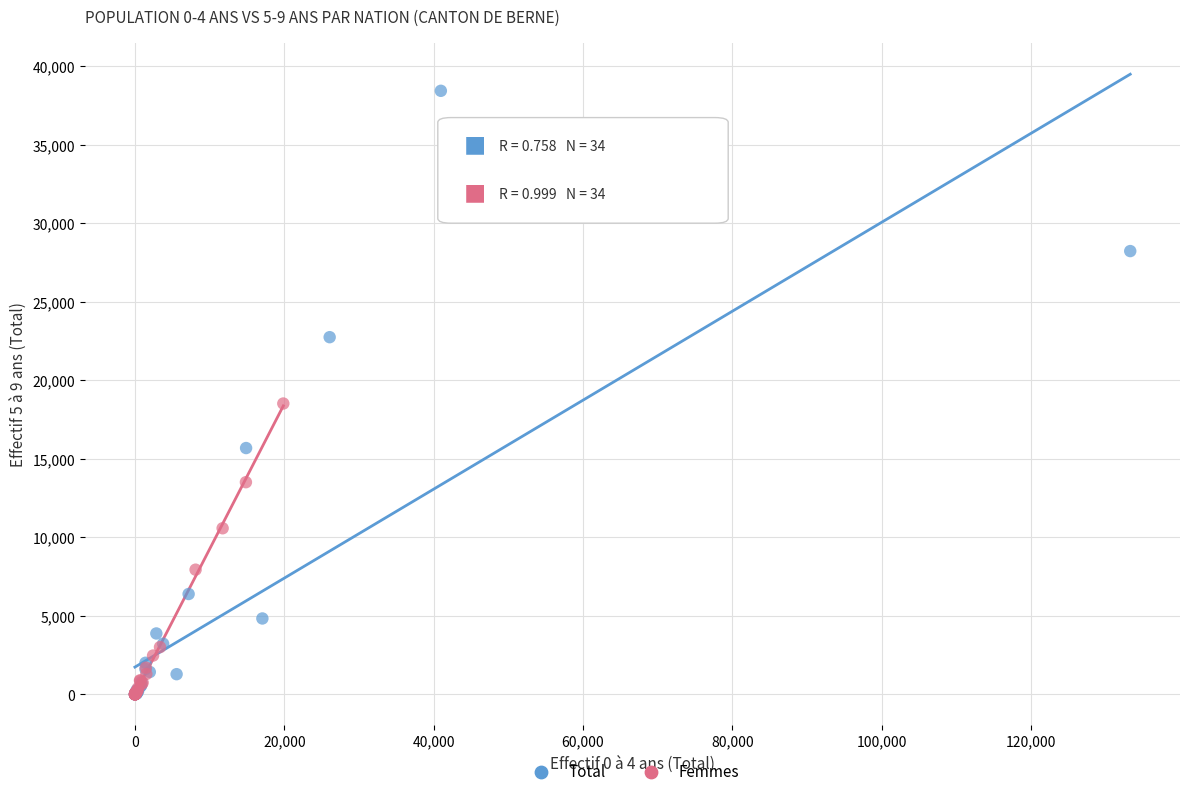

Which series has the largest Y range (max minus min)?

Total